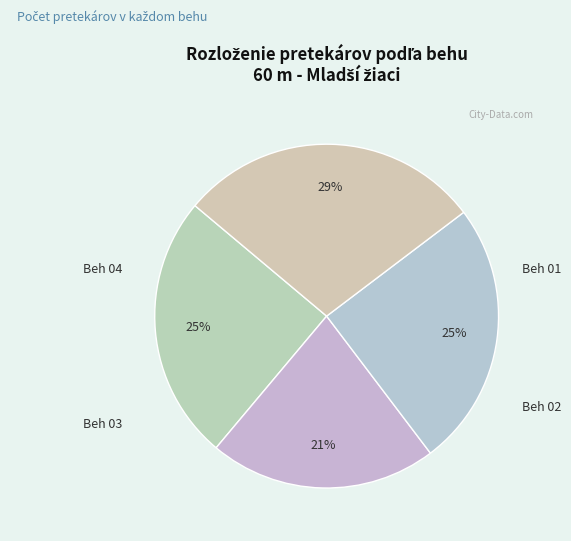

Approximately how many times larger is the value at Beh 01 compared to Beh 04?

0.9